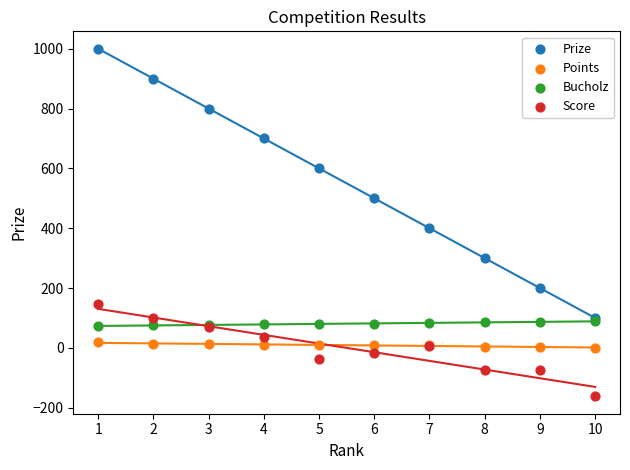

Which series has the largest Y range (max minus min)?

Prize